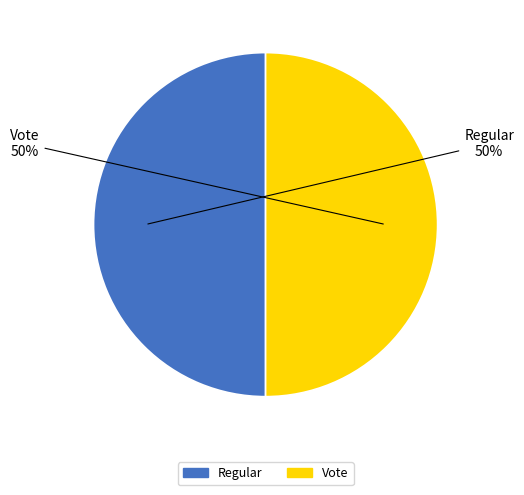

To the nearest percent, what is the combined percentage of Vote and Regular?

100%